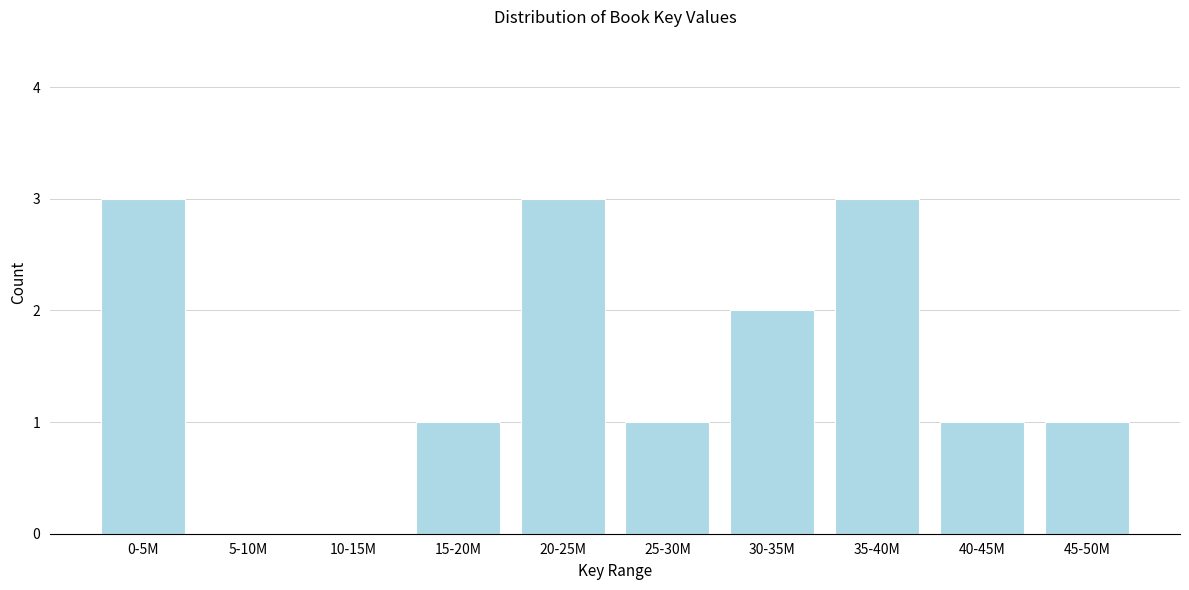

Reading right to left, extract all data points from this chart.

45-50M=1	40-45M=1	35-40M=3	30-35M=2	25-30M=1	20-25M=3	15-20M=1	10-15M=0	5-10M=0	0-5M=3